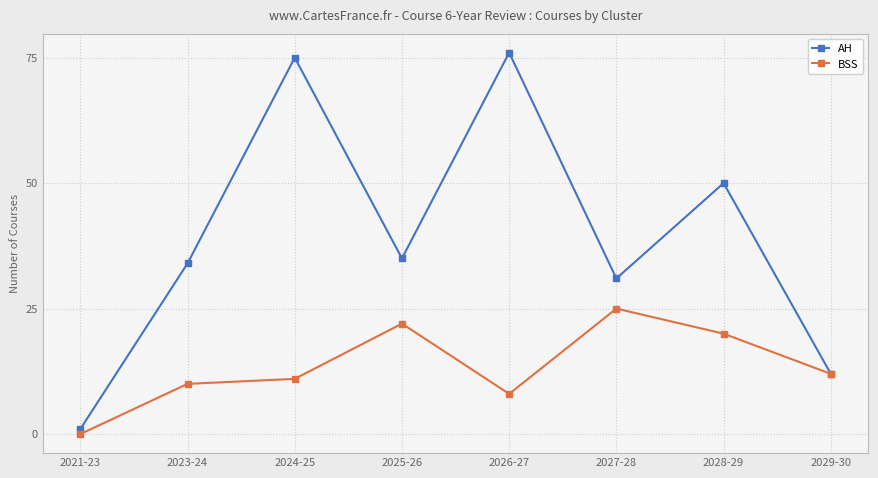

Reading left to right, extract all data points from this chart.

AH: 1	34	75	35	76	31	50	12
BSS: 0	10	11	22	8	25	20	12